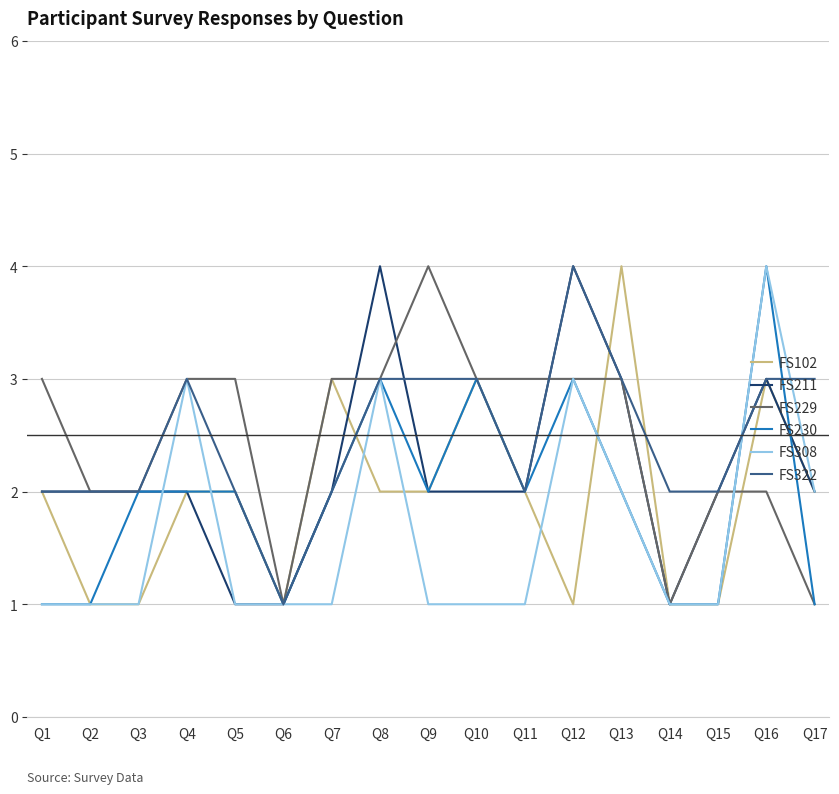

What is the maximum value for FS322?

4